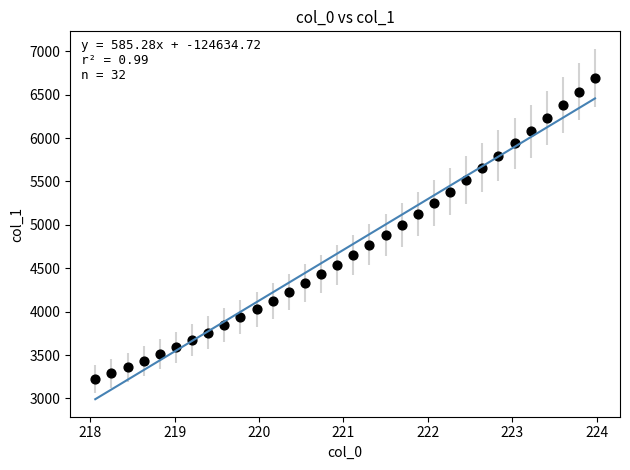

What is the range of X values (max minus min)?

5.9